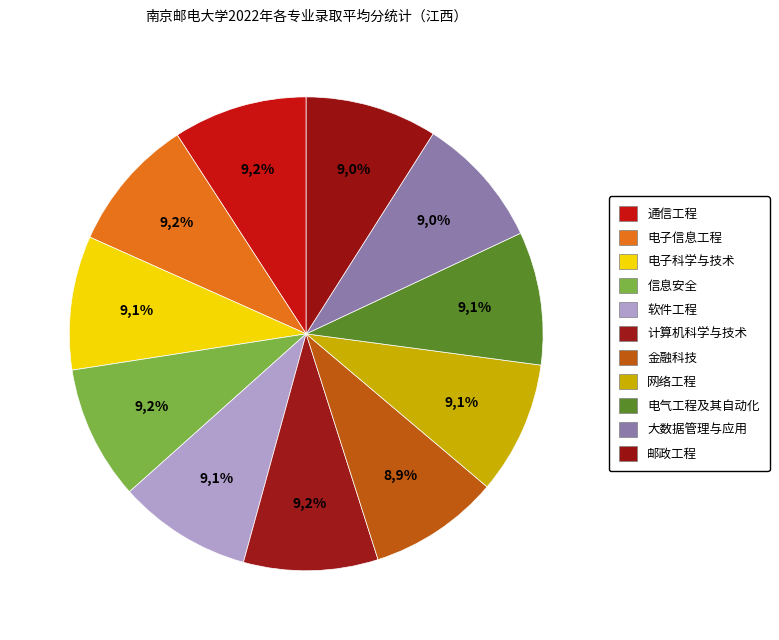

What percentage is the 通信工程 slice, to the nearest percent?

9%